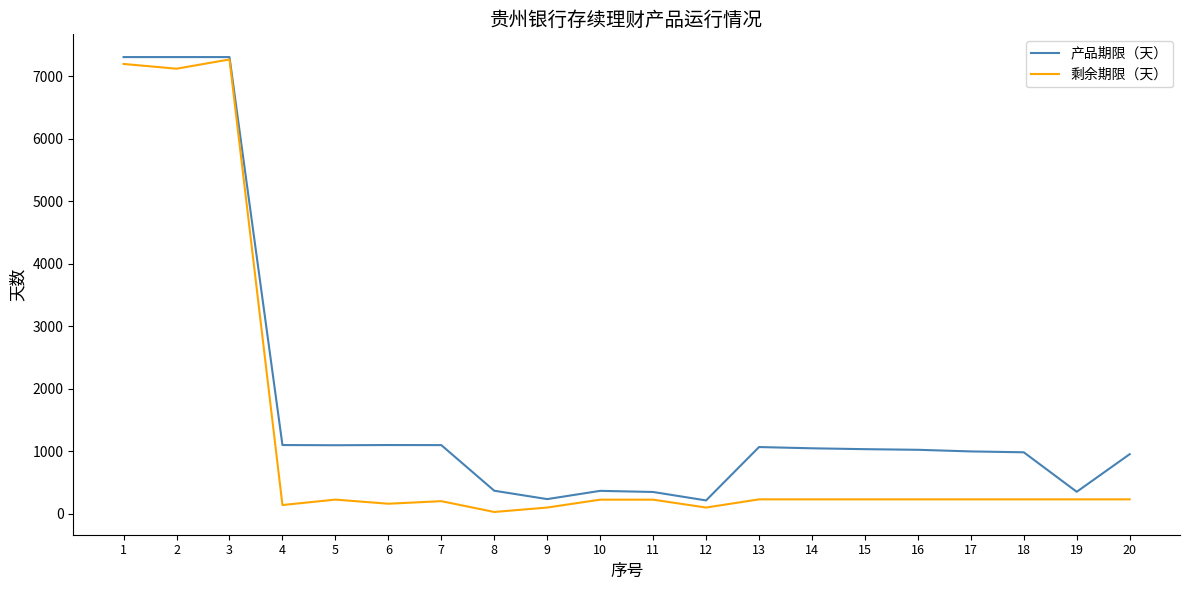

List the series in order of their overall mean, lowest first.

剩余期限（天）, 产品期限（天）